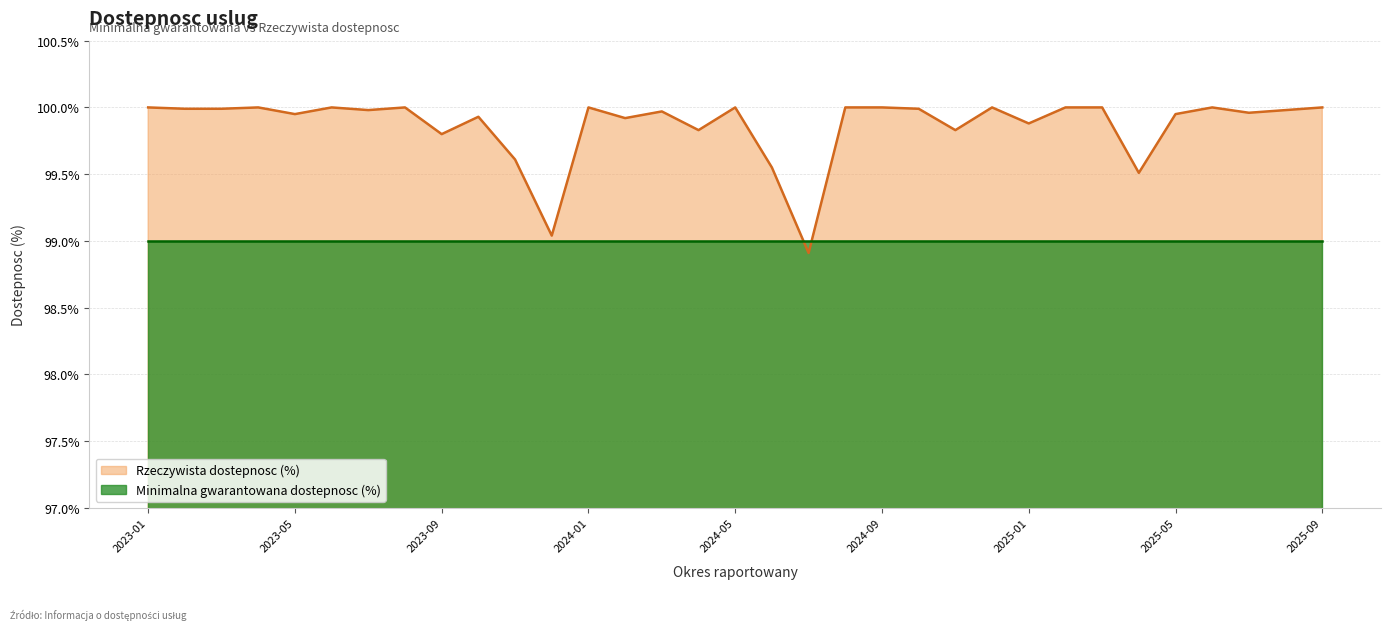

At which category does the chart reach its peak across all series?

2023-01